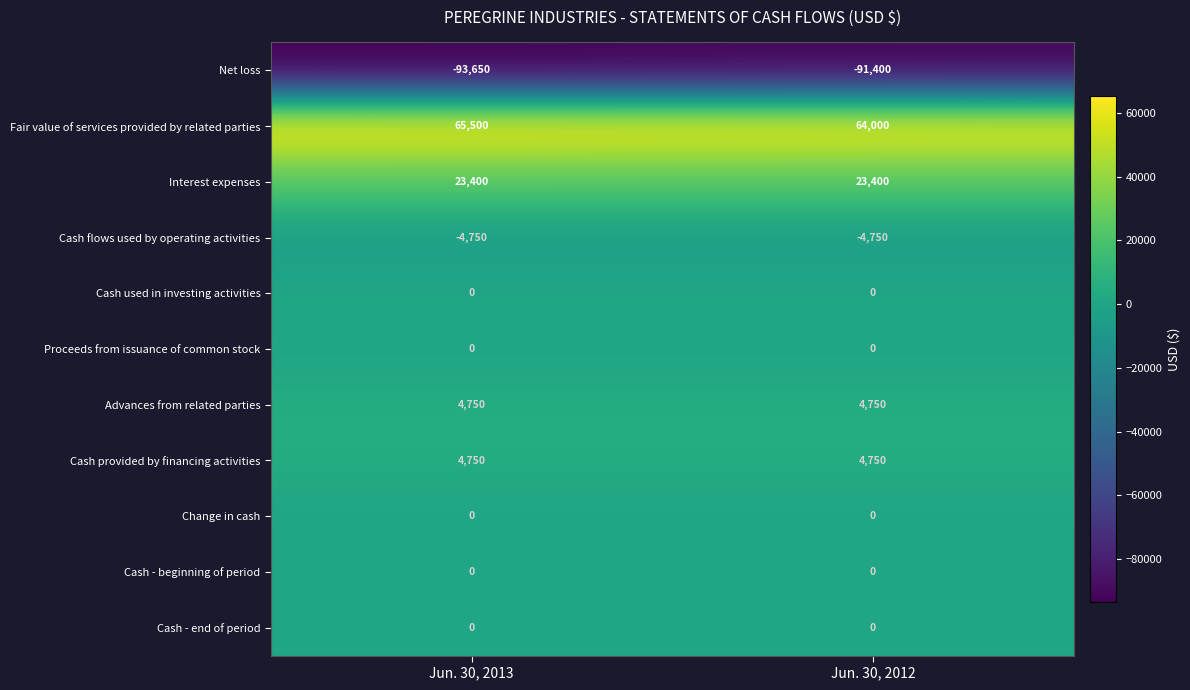

At how many categories does at least one series exceed 40627?

2